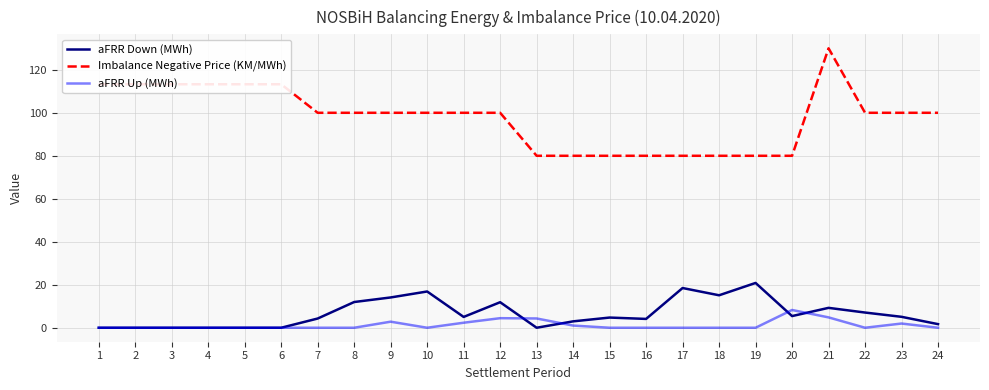

At which label does Imbalance Negative Price (KM/MWh) first exceed 100?

1